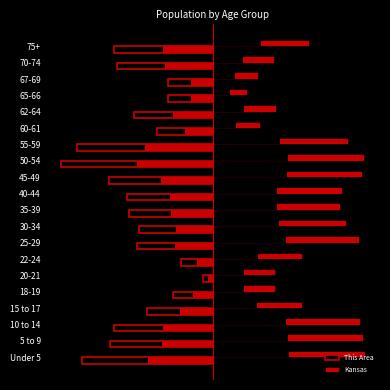

List the labels in order of Kansas value, smallest first.

65-66, 67-69, 60-61, 70-74, 20-21, 18-19, 62-64, 15 to 17, 22-24, 75+, 35-39, 40-44, 30-34, 55-59, 25-29, 10 to 14, 45-49, 5 to 9, 50-54, Under 5